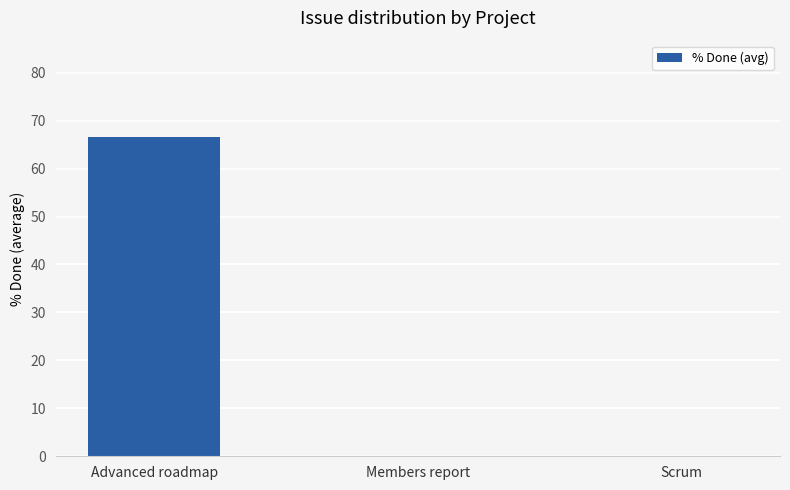

What is the maximum value shown in the chart?

66.7